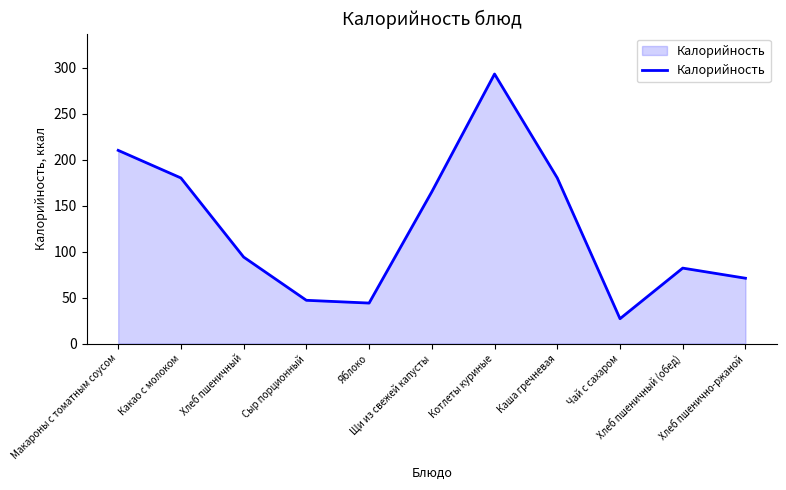

Approximately how many times larger is the value at Хлеб пшеничный (обед) compared to Котлеты куриные?

0.3